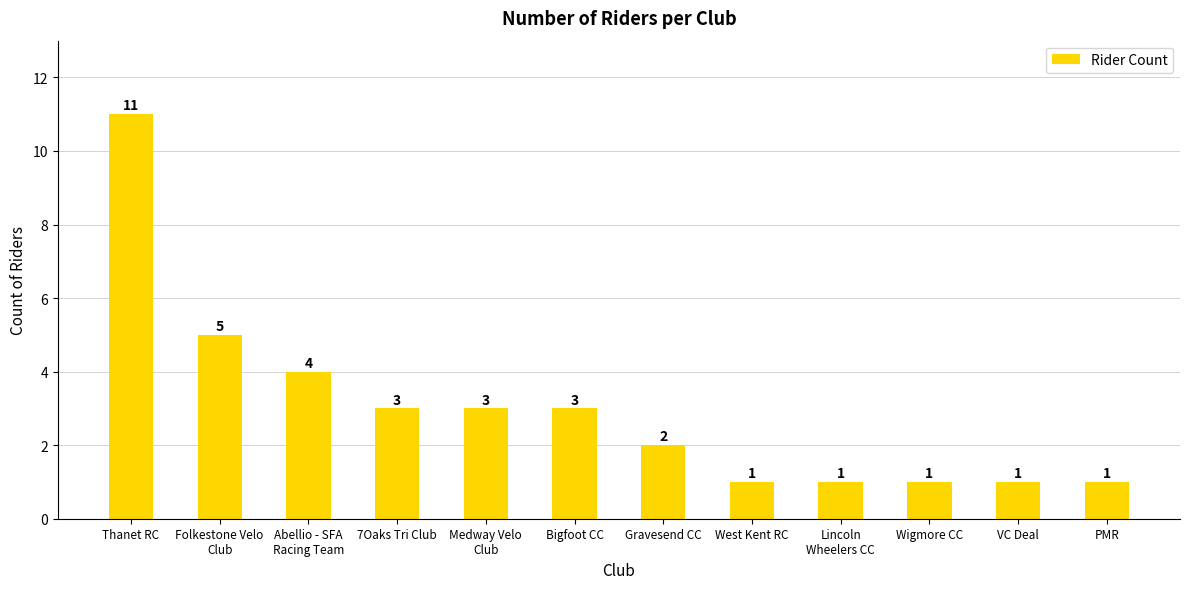

The value at Abellio - SFA
Racing Team is 2. True or false?

False